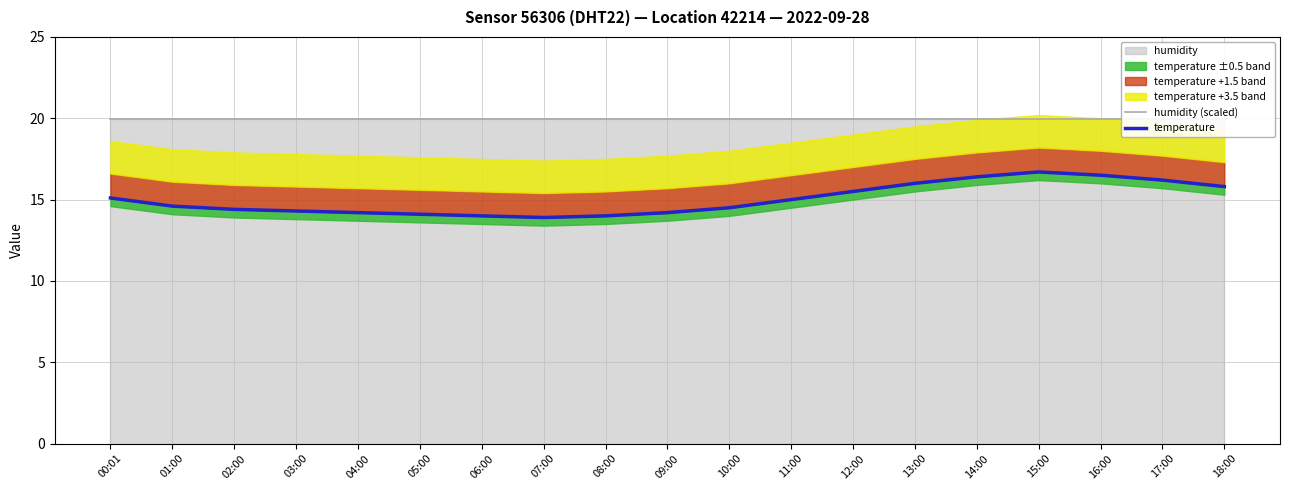

What is the sum of all temperature values?

285.4